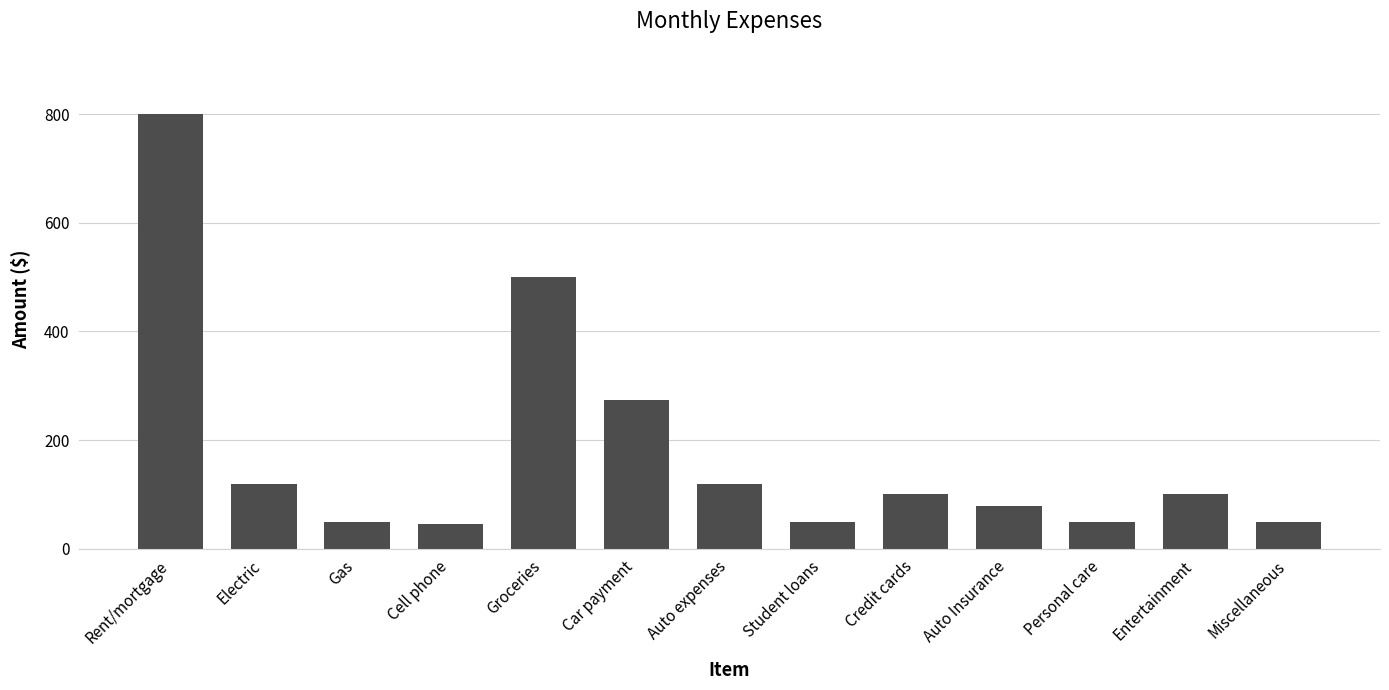

What is the difference between the values at Personal care and Auto expenses?

70